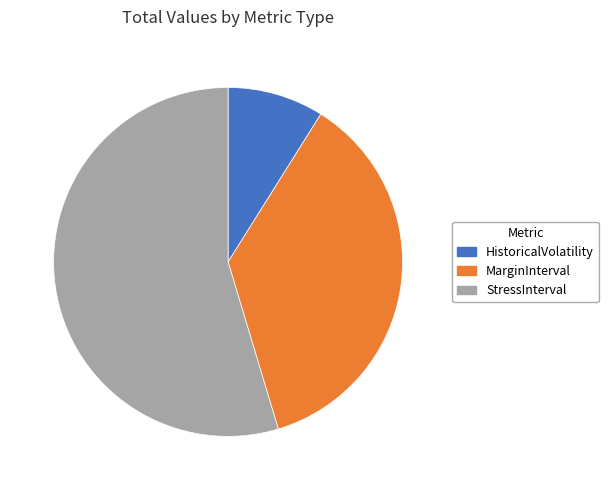

How many segments does this pie chart have?

3